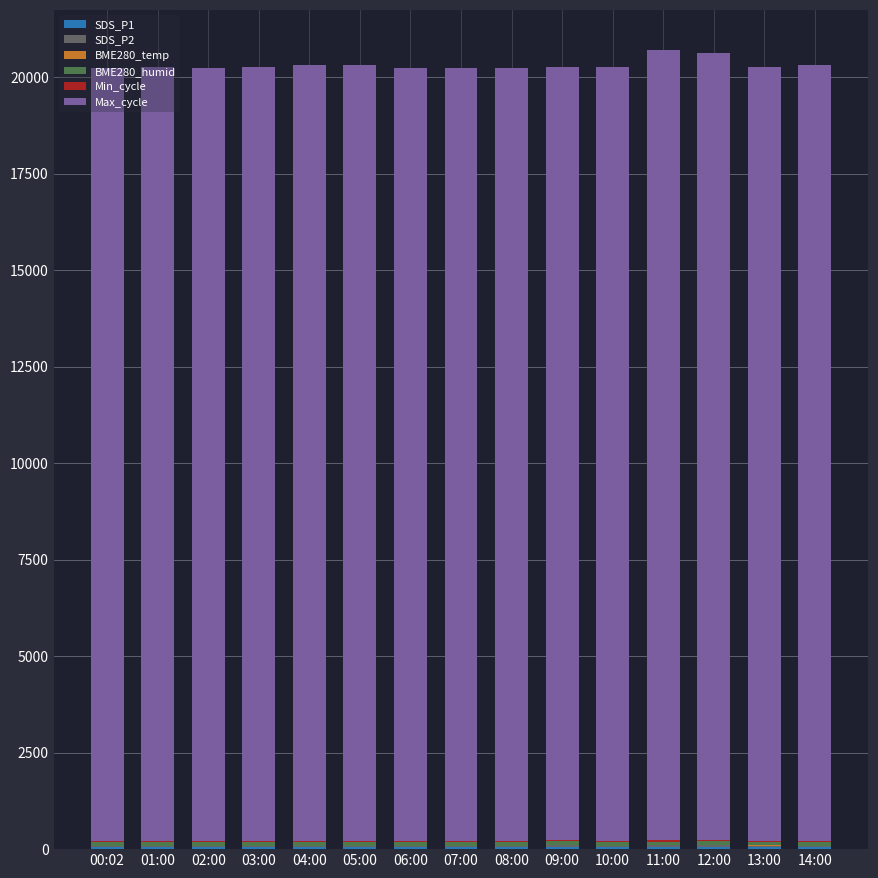

What is the total value across all series at 07:00?

20238.0